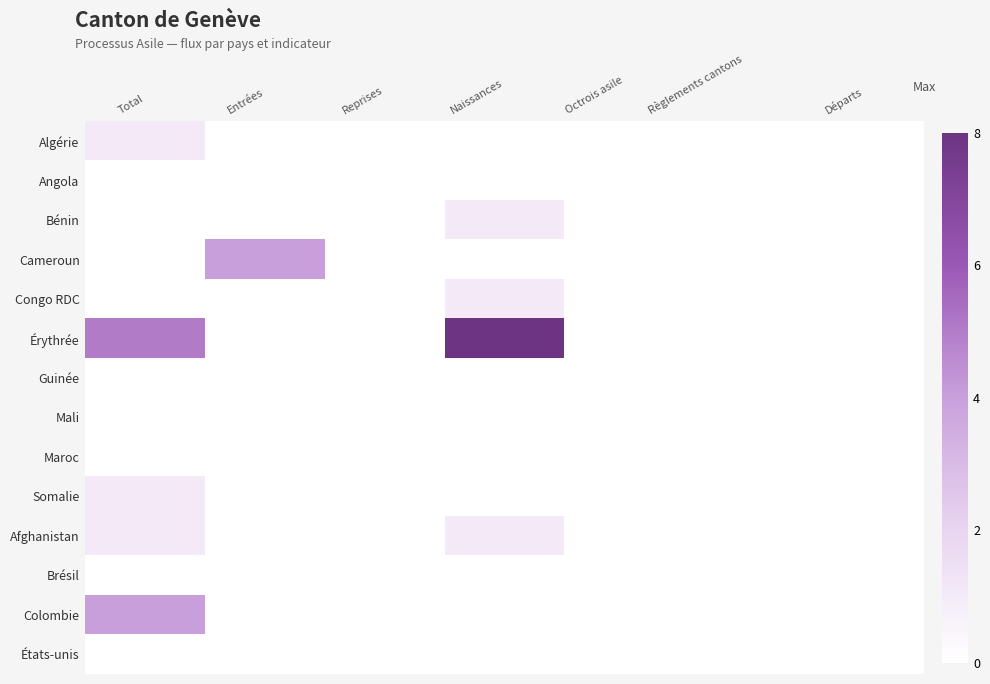

At how many categories does at least one series exceed 4?

2